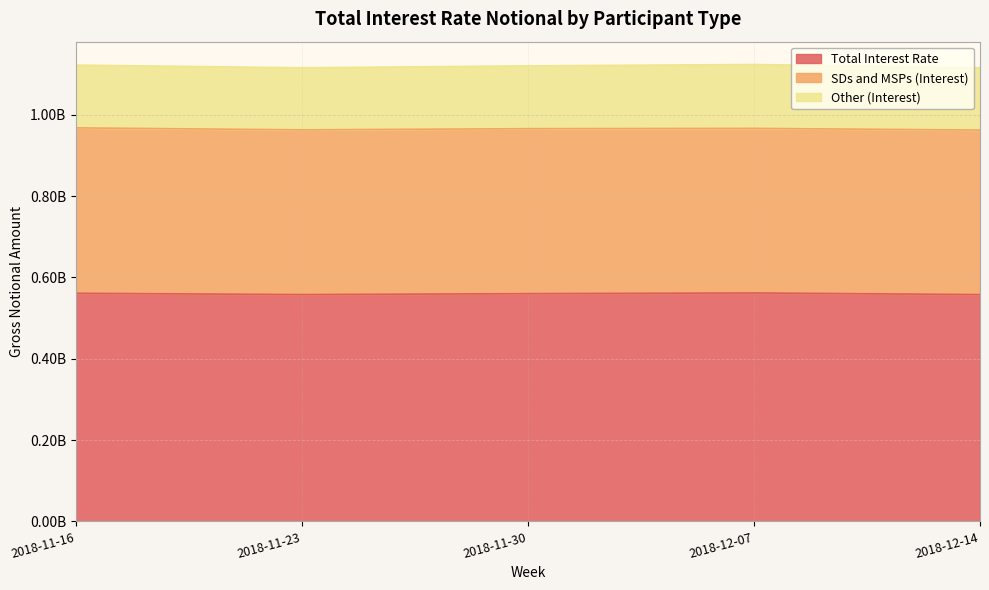

What is the greatest value displayed?

561661340